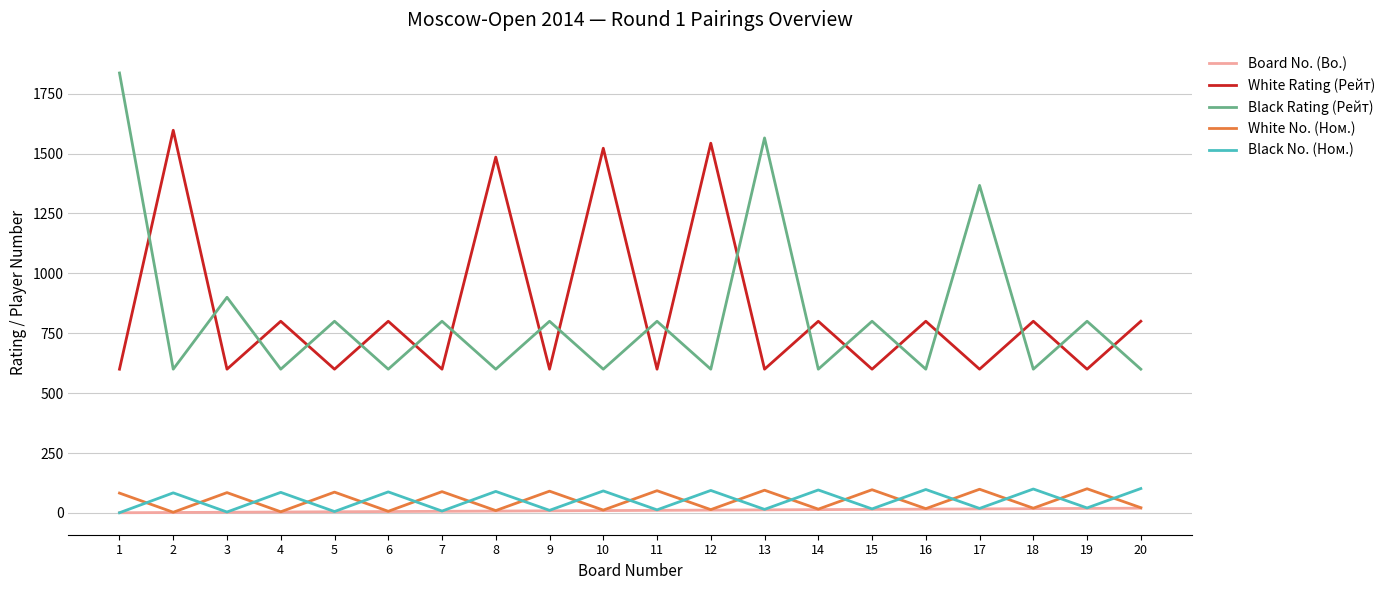

At how many categories does at least one series exceed 662?

20